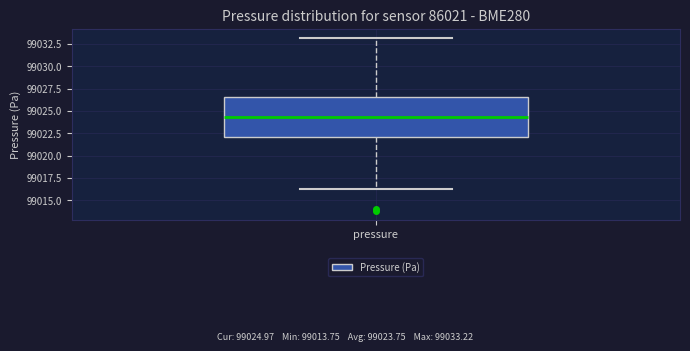

Transcribe this box plot: give where the median line is, the range the box spans, and where the two whiskers end, as read against the y-axis. The values are not printed on the chart, so give them approximately, as read against the axis.

median 99024.5, box 99022.0 to 99026.5, whiskers 99016.5 to 99033.0